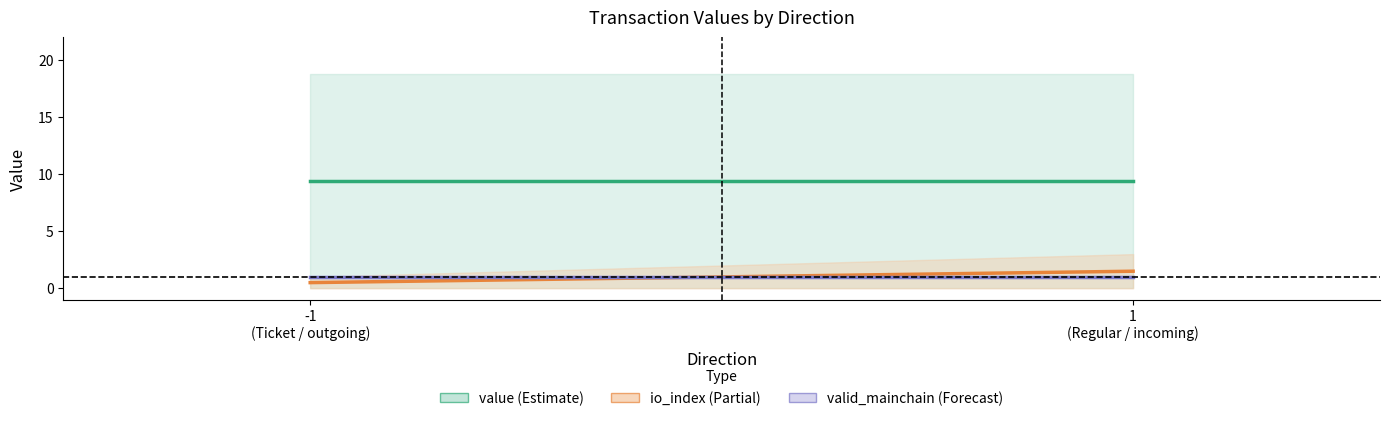

Count the number of data series in this chart.

3